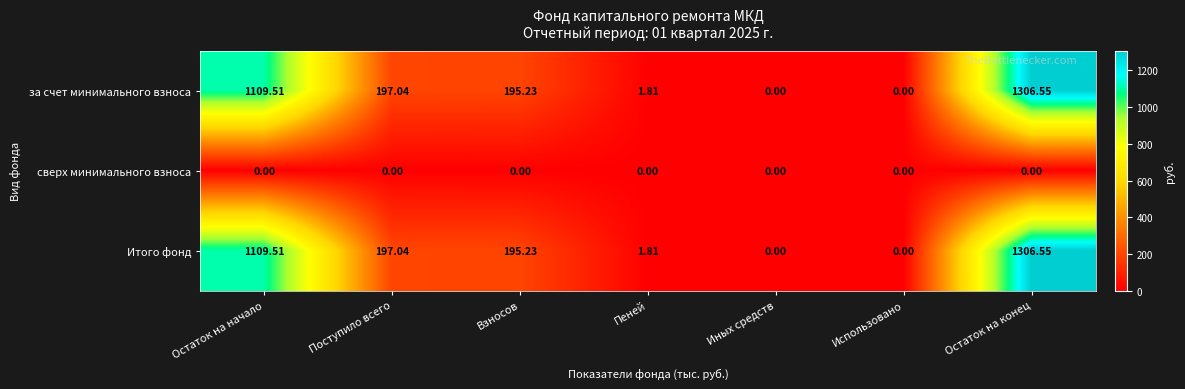

Where does the за счет минимального взноса series first go above 195?

Остаток на начало